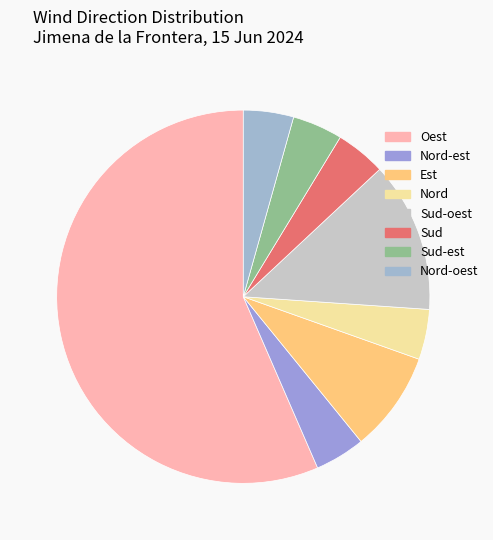

Combined, what portion of the pie is Nord and Sud-est?

8.7%